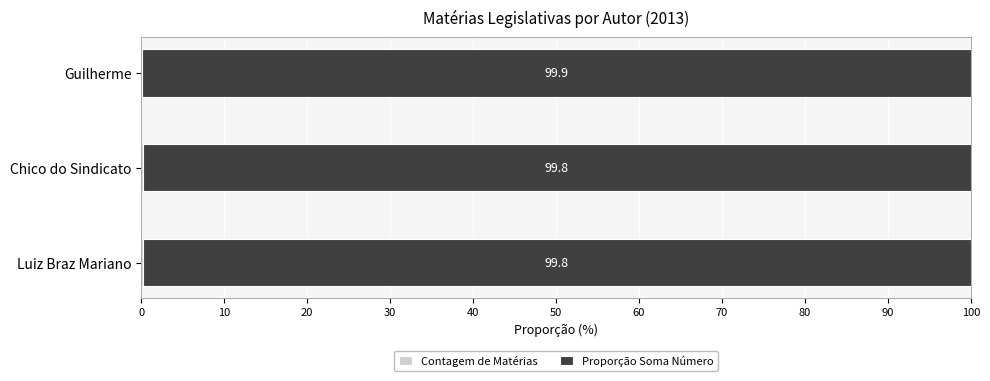

What is the total value across all series at Guilherme?

100.0